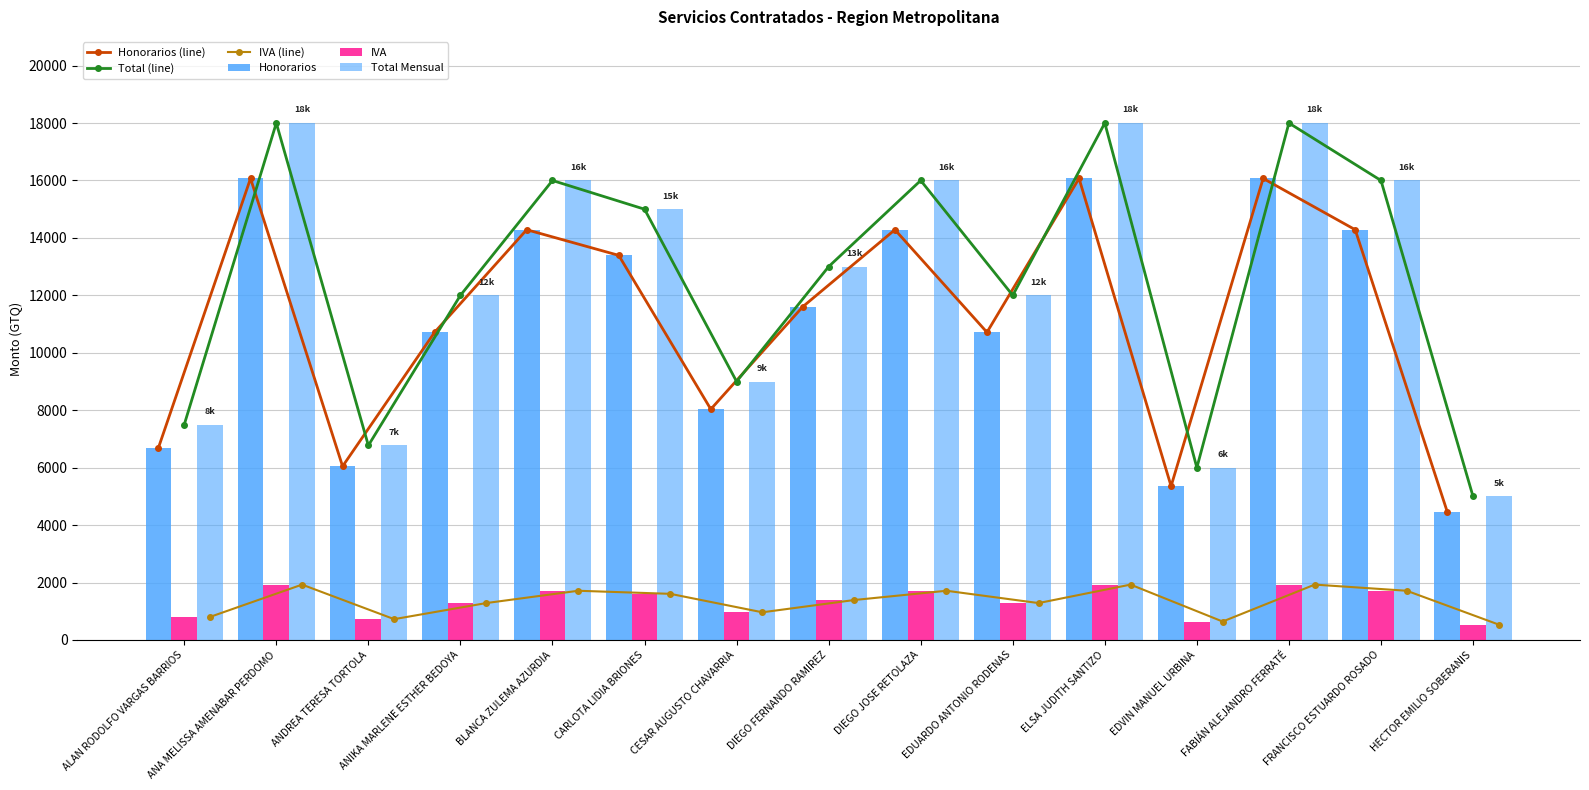

How many data points in IVA are above 1392?

8